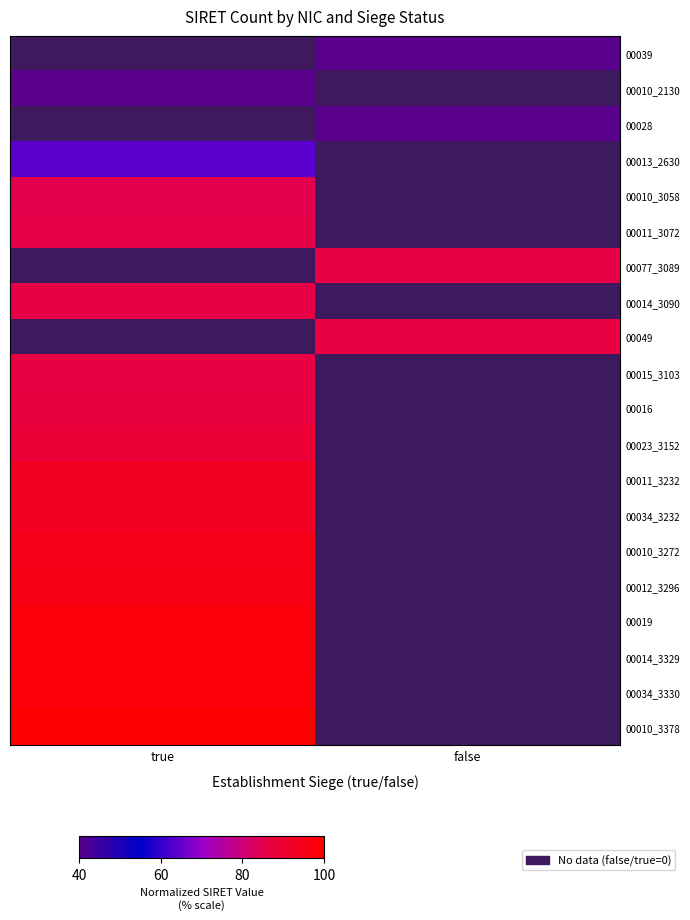

Is the value of 00034_3330 at false greater than the value of 00049 at false?

No